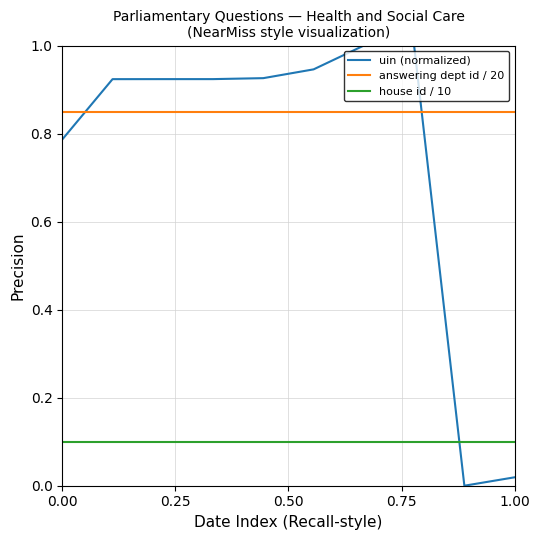

Which series has the largest range (max minus min)?

uin (normalized)